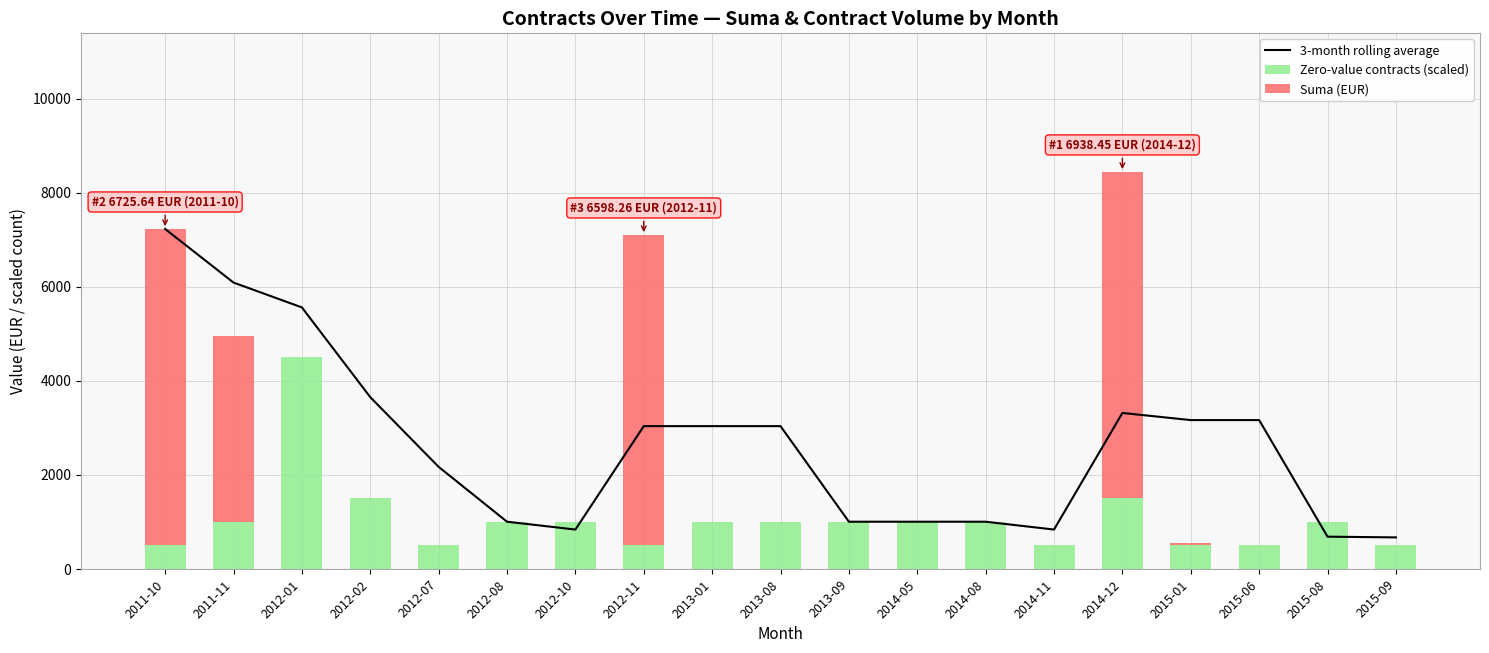

List the labels in order of Zero-value contracts (scaled) value, smallest first.

2011-10, 2012-07, 2012-11, 2014-11, 2015-01, 2015-06, 2015-09, 2011-11, 2012-08, 2012-10, 2013-01, 2013-08, 2013-09, 2014-05, 2014-08, 2015-08, 2012-02, 2014-12, 2012-01